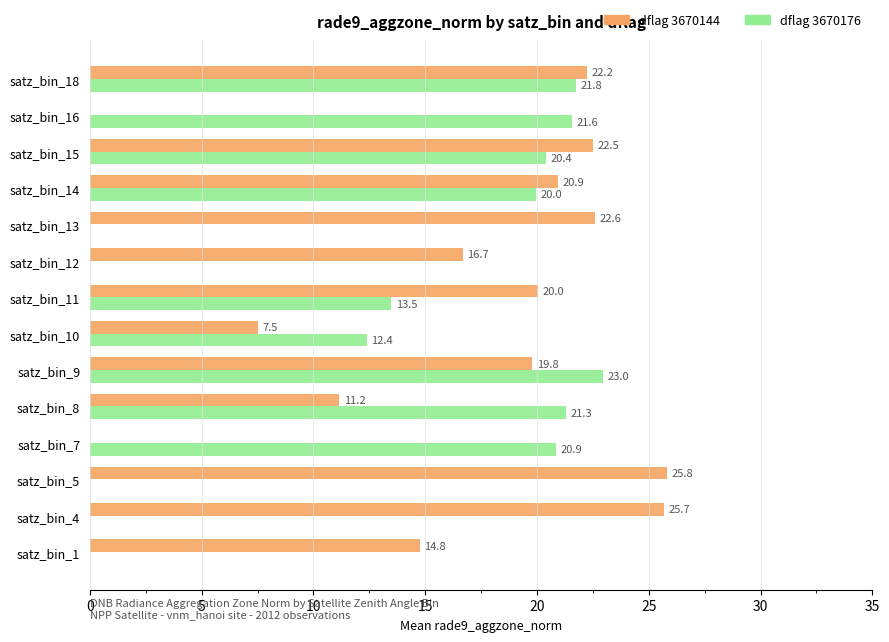

Which series has the largest total across all categories?

dflag 3670144